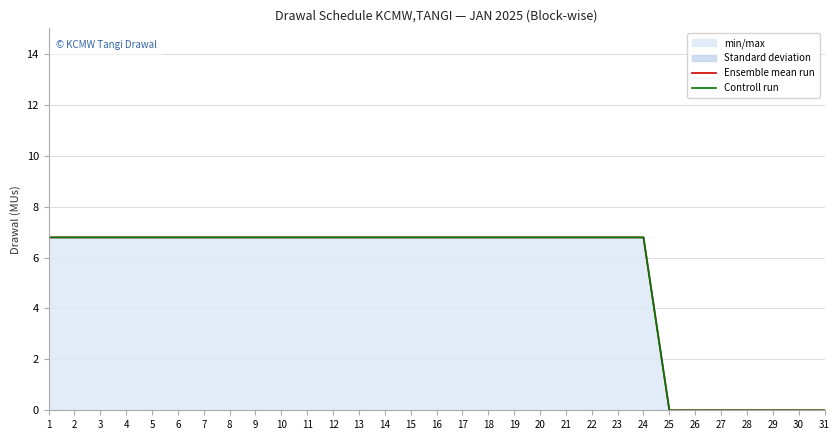

At how many categories does at least one series exceed 4?

24